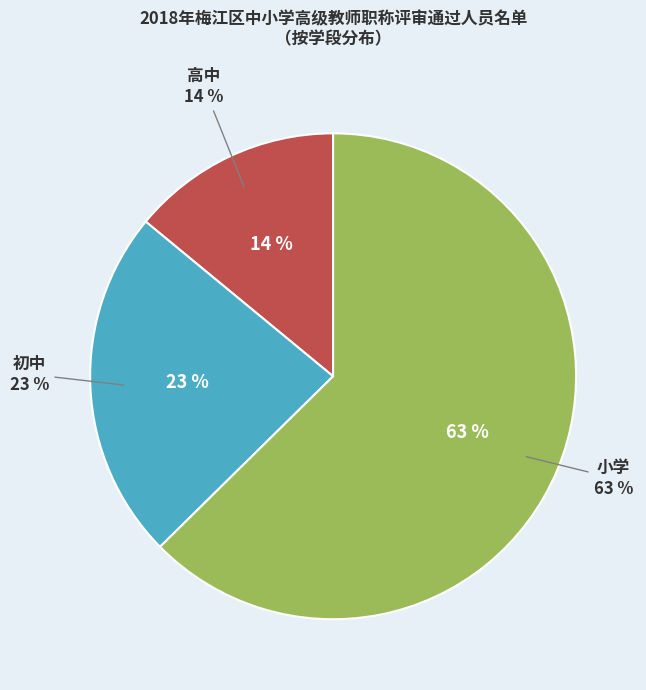

To the nearest percent, what portion does 小学 represent?

63%